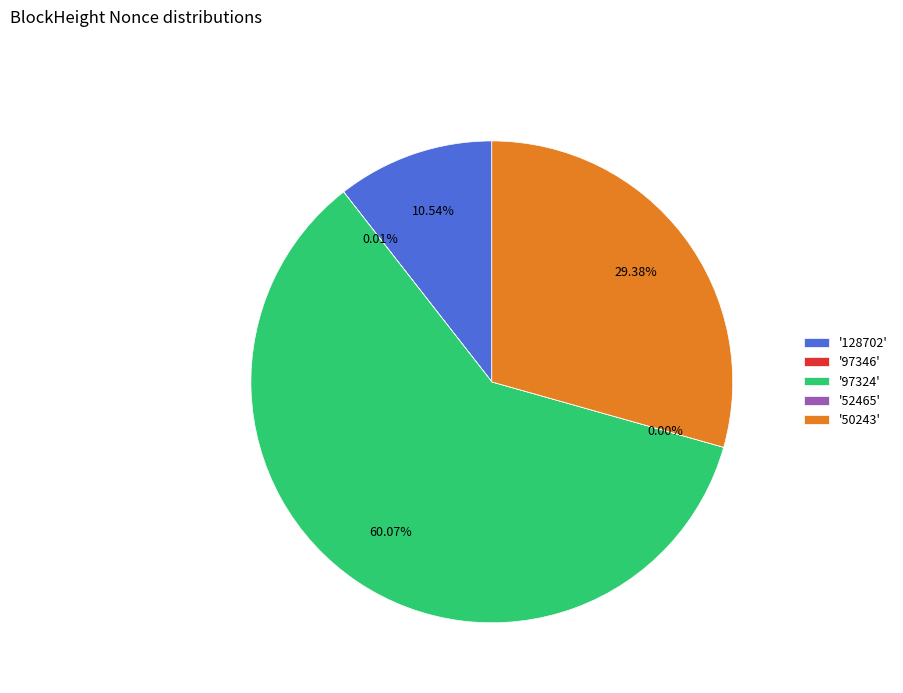

How many segments does this pie chart have?

5